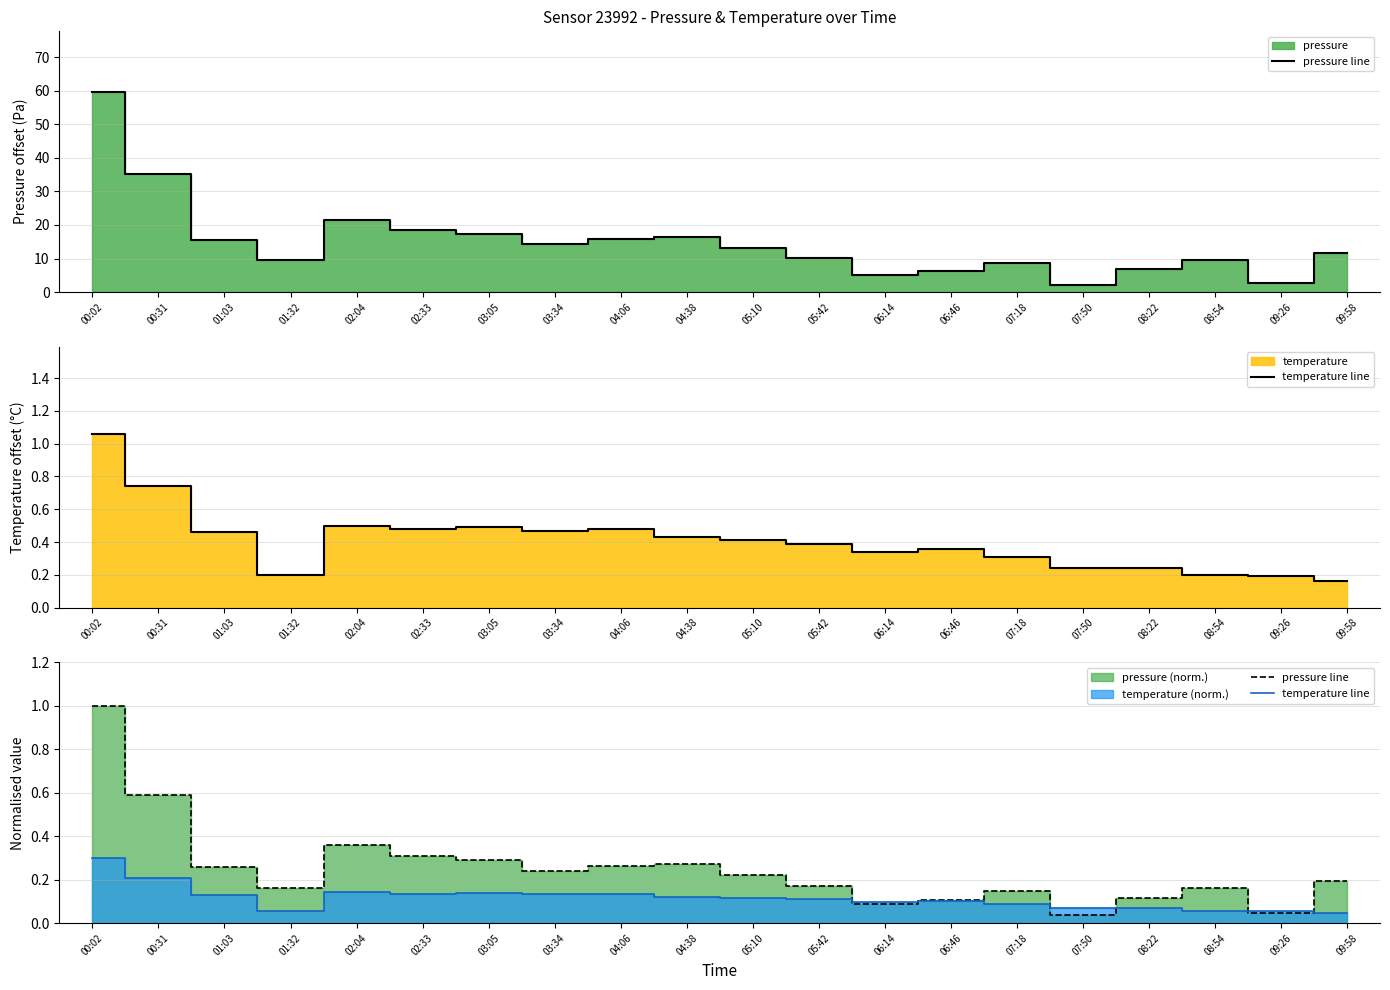

Reading left to right, what are all the values shown in this chart?

pressure line: 1.0	0.6	0.3	0.2	0.4	0.3	0.3	0.2	0.3	0.3	0.2	0.2	0.1	0.1	0.1	0.0	0.1	0.2	0.0	0.2
temperature line: 0.3	0.2	0.1	0.1	0.1	0.1	0.1	0.1	0.1	0.1	0.1	0.1	0.1	0.1	0.1	0.1	0.1	0.1	0.1	0.0